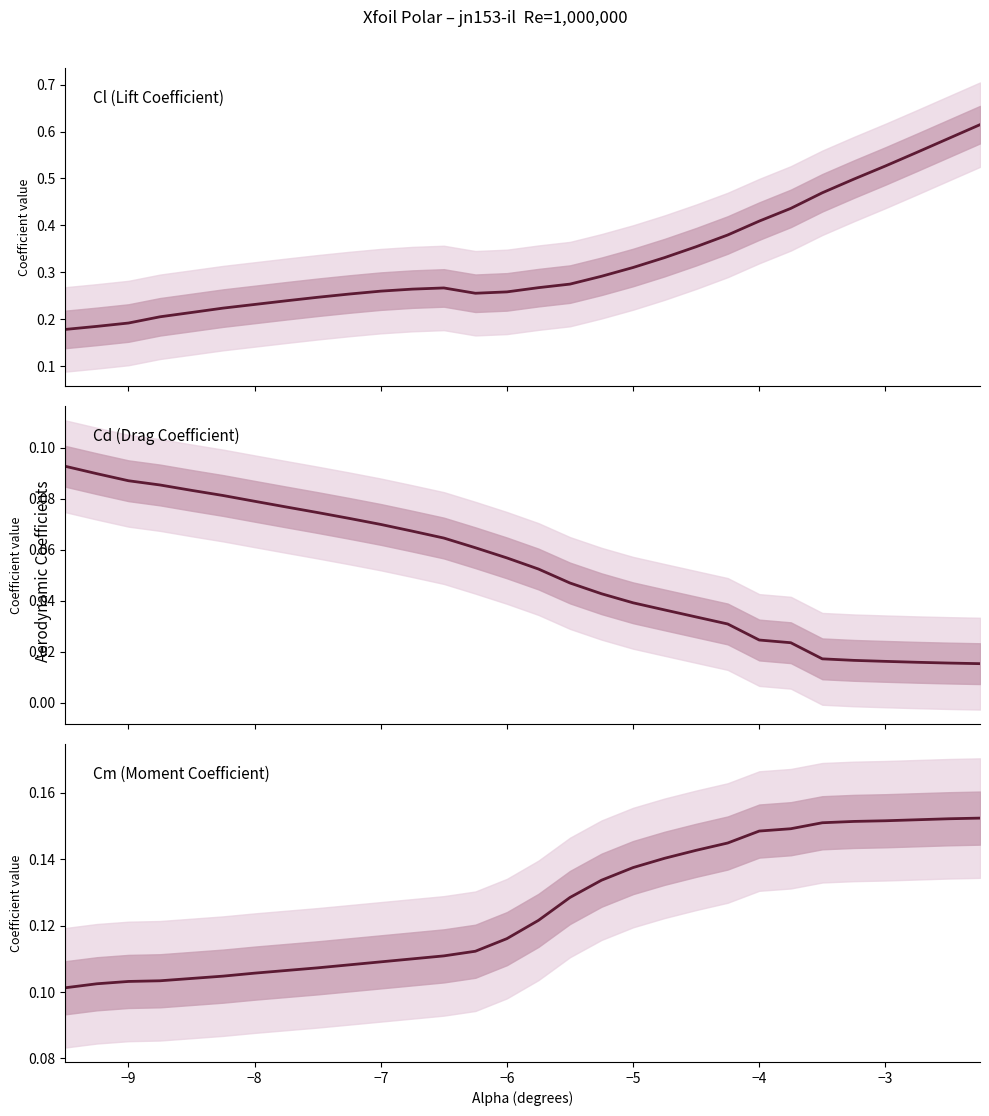

What is the highest value of the Cd series?

0.1